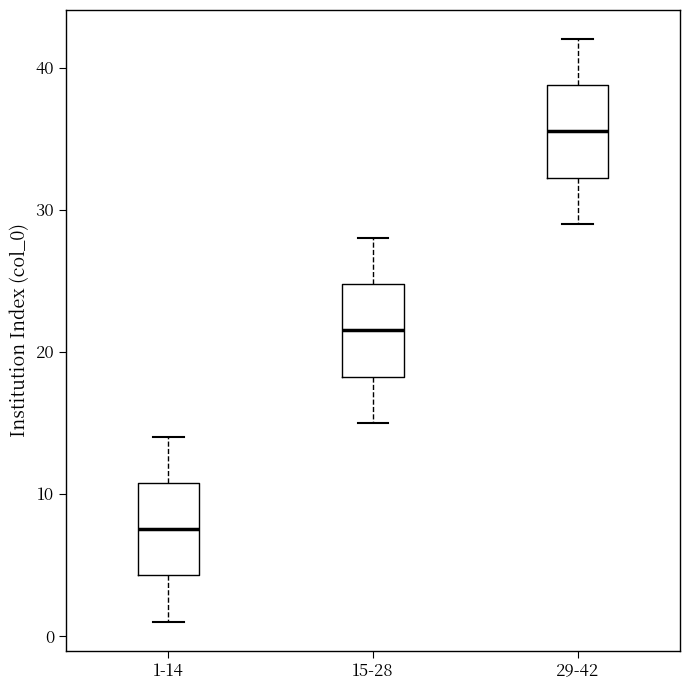

Which box has the highest median line?

29-42